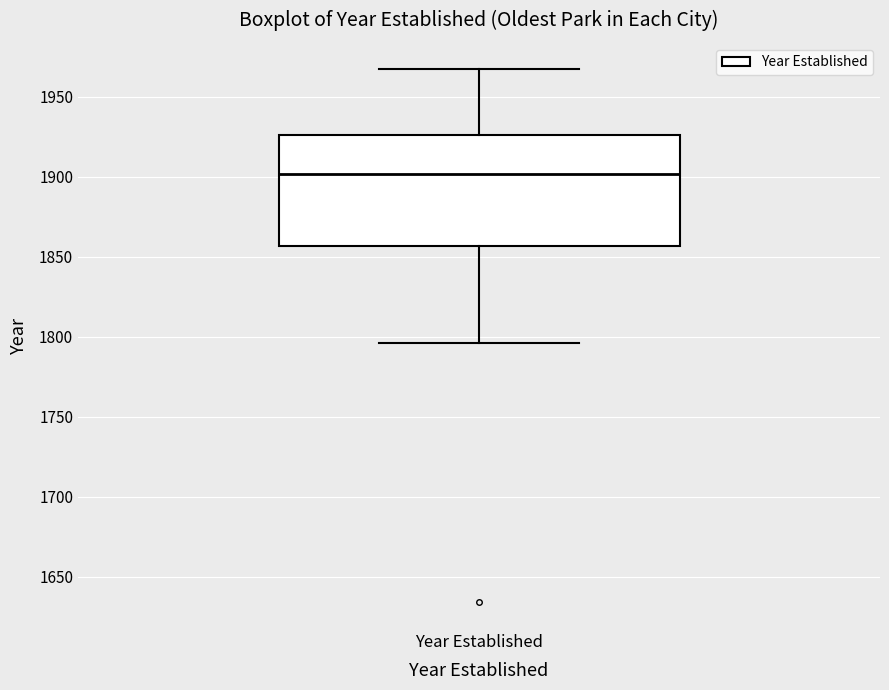

Where does the upper whisker of the box for Year Established end on the y-axis? The values are not printed on the chart, so give them approximately, as read against the axis.

1965